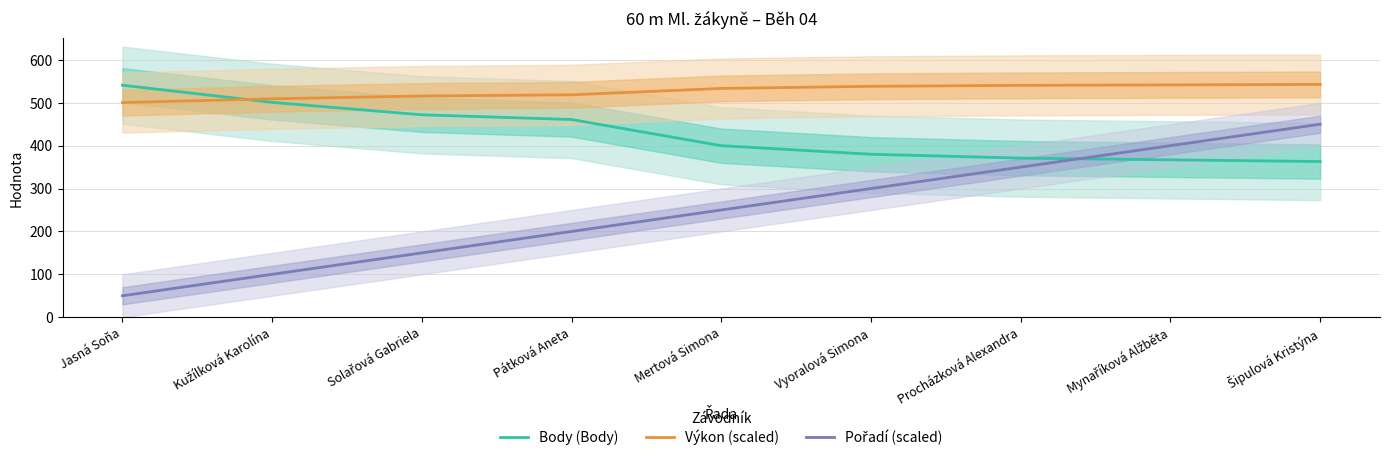

List the series in order of their overall mean, highest first.

Výkon (scaled), Body (Body), Pořadí (scaled)